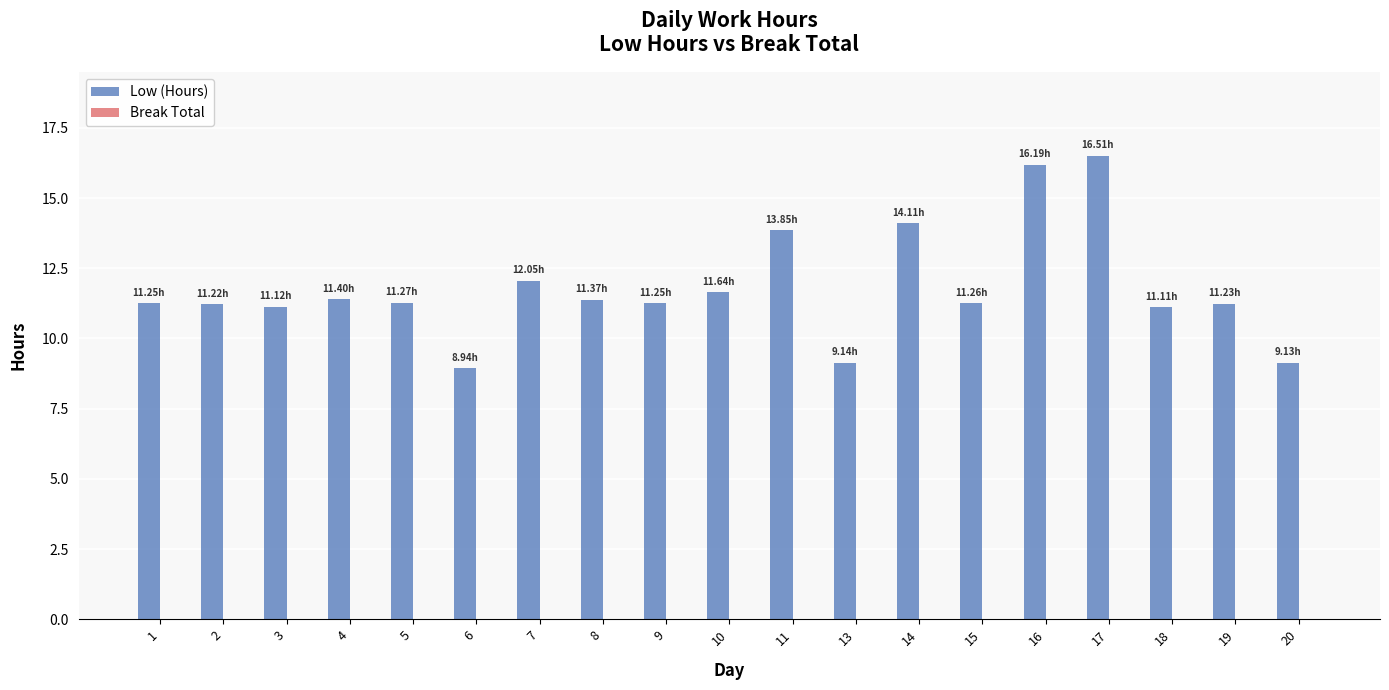

What is the sum of all values?

224.0